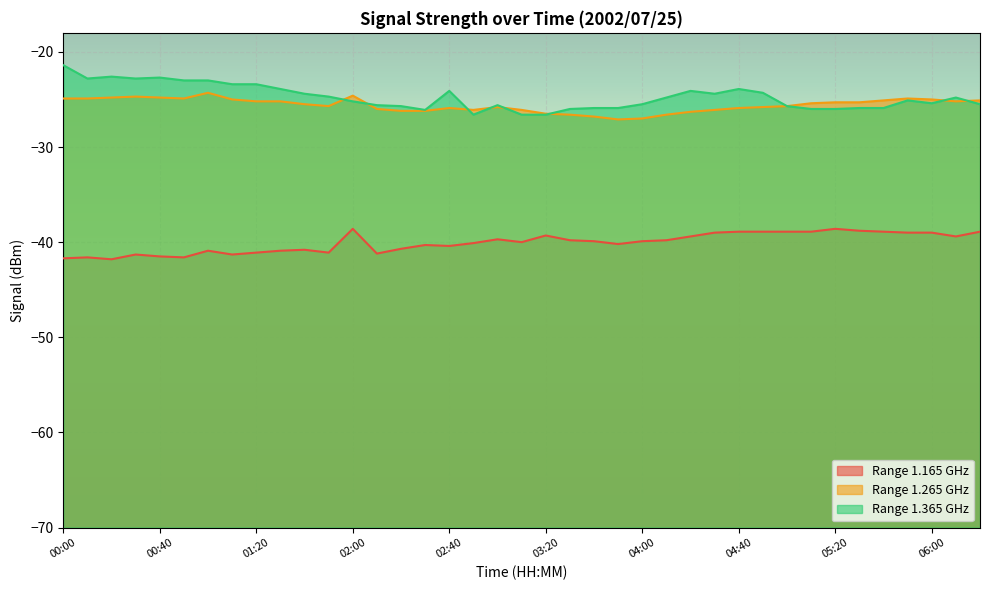

Rank the series at 01:30 from lowest to highest value.

1.165, 1.265, 1.365